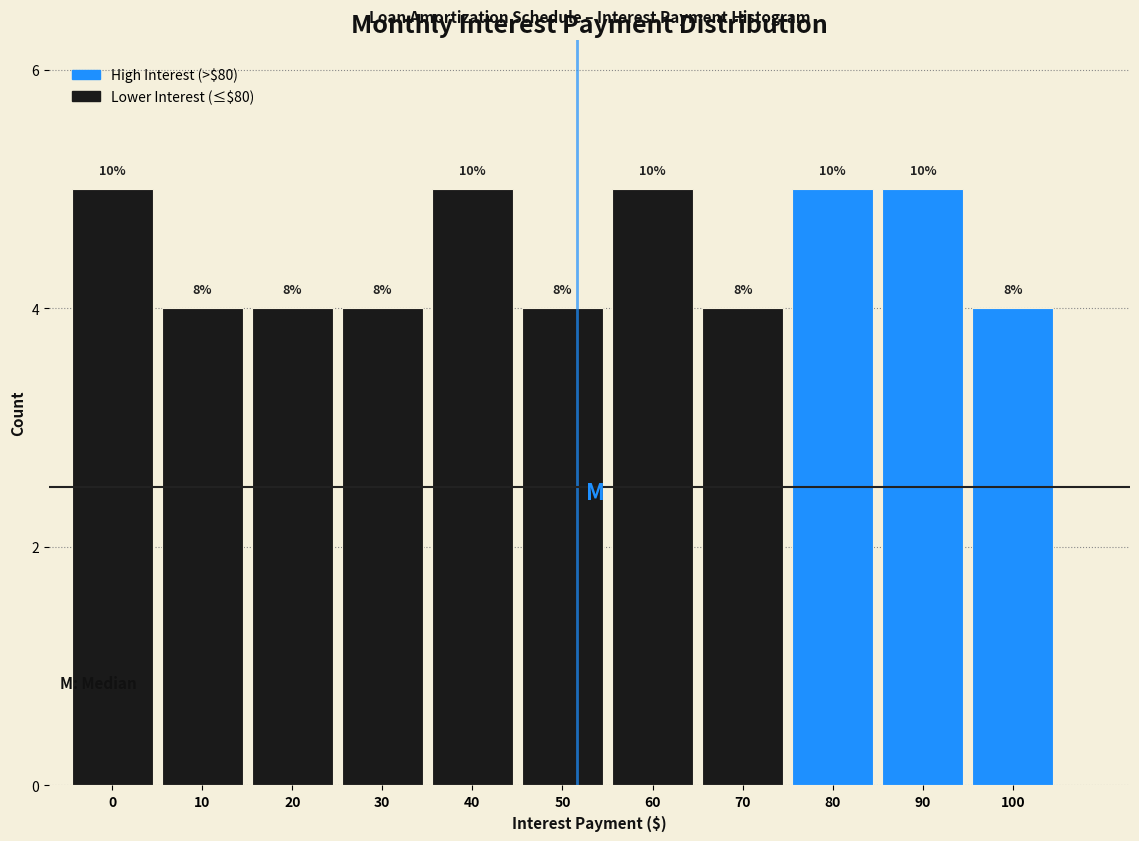

Are the bars horizontal?

No